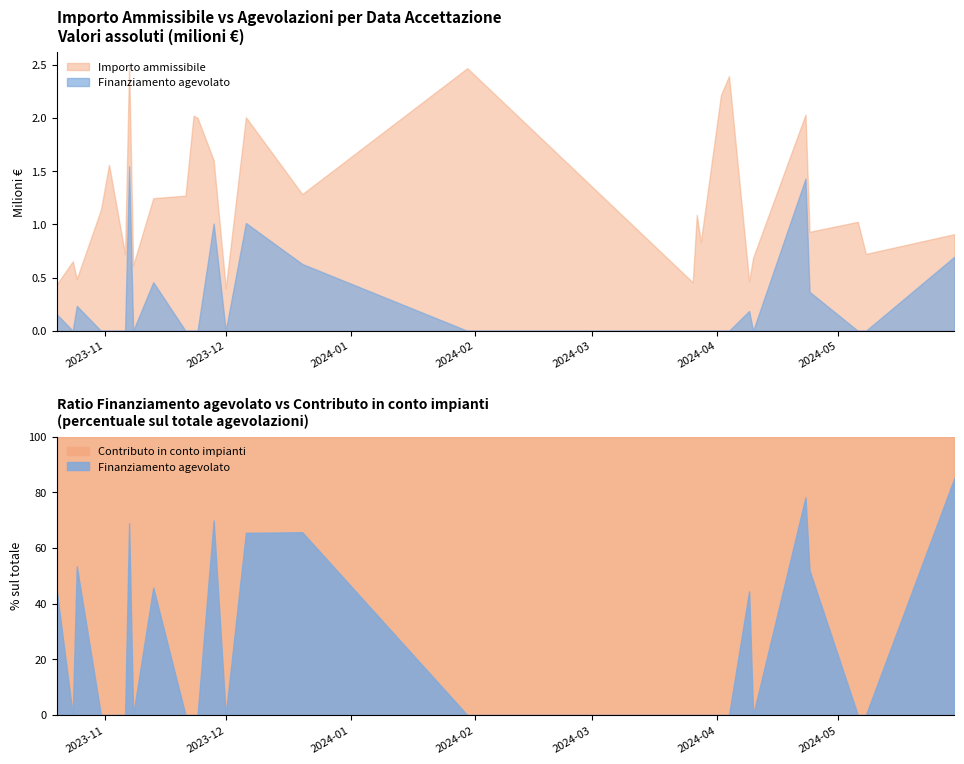

Which series ends up on top after the final intersection of Contributo in conto impianti and Finanziamento agevolato?

Finanziamento agevolato